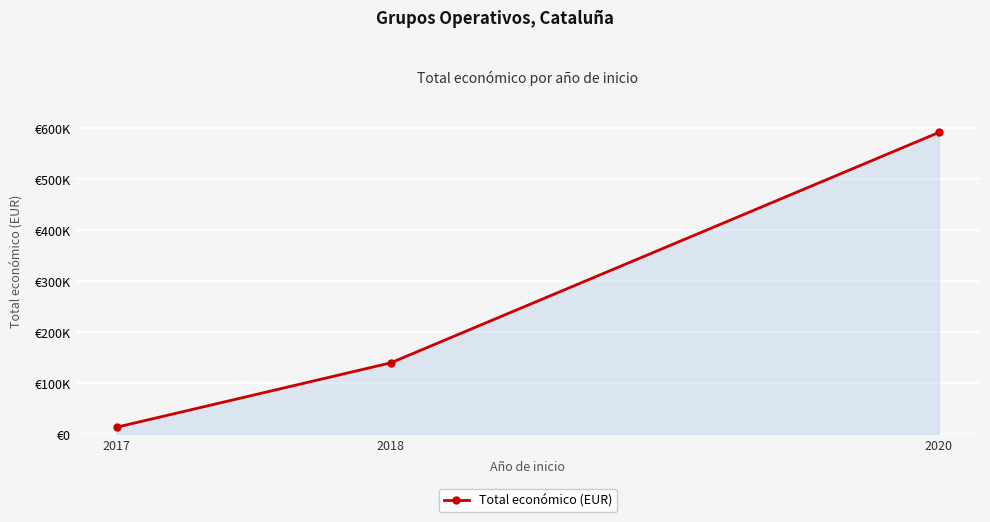

Rank the categories by value from lowest to highest.

2017, 2018, 2020